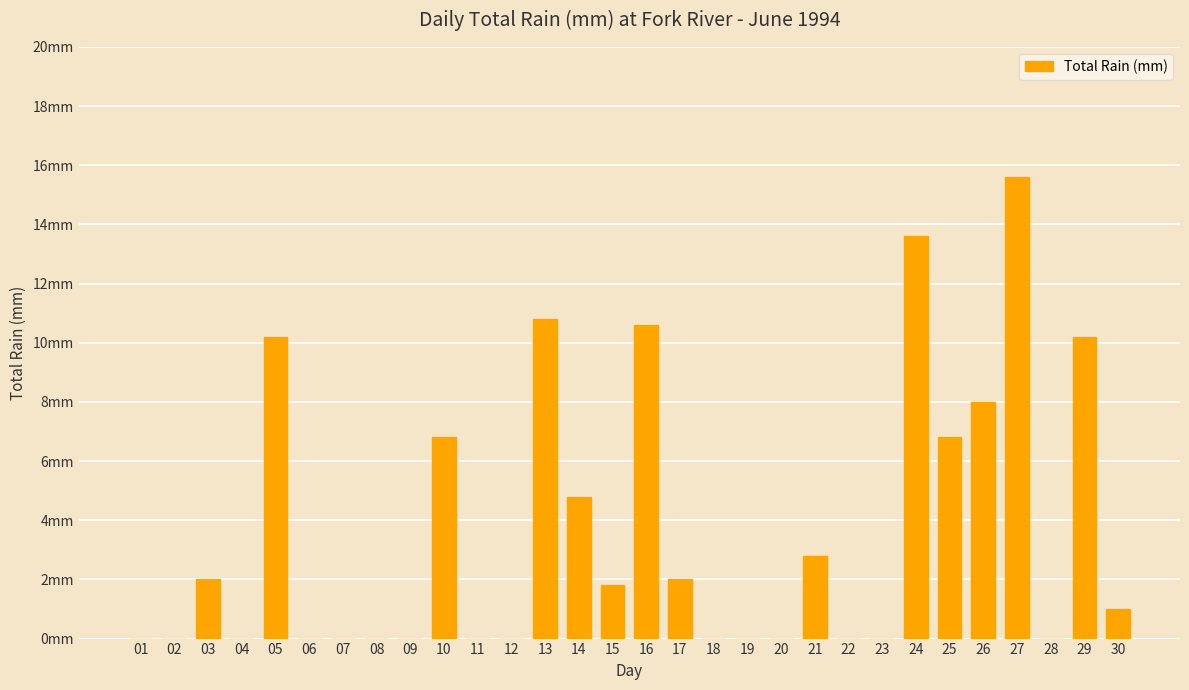

What is the average value?

3.6